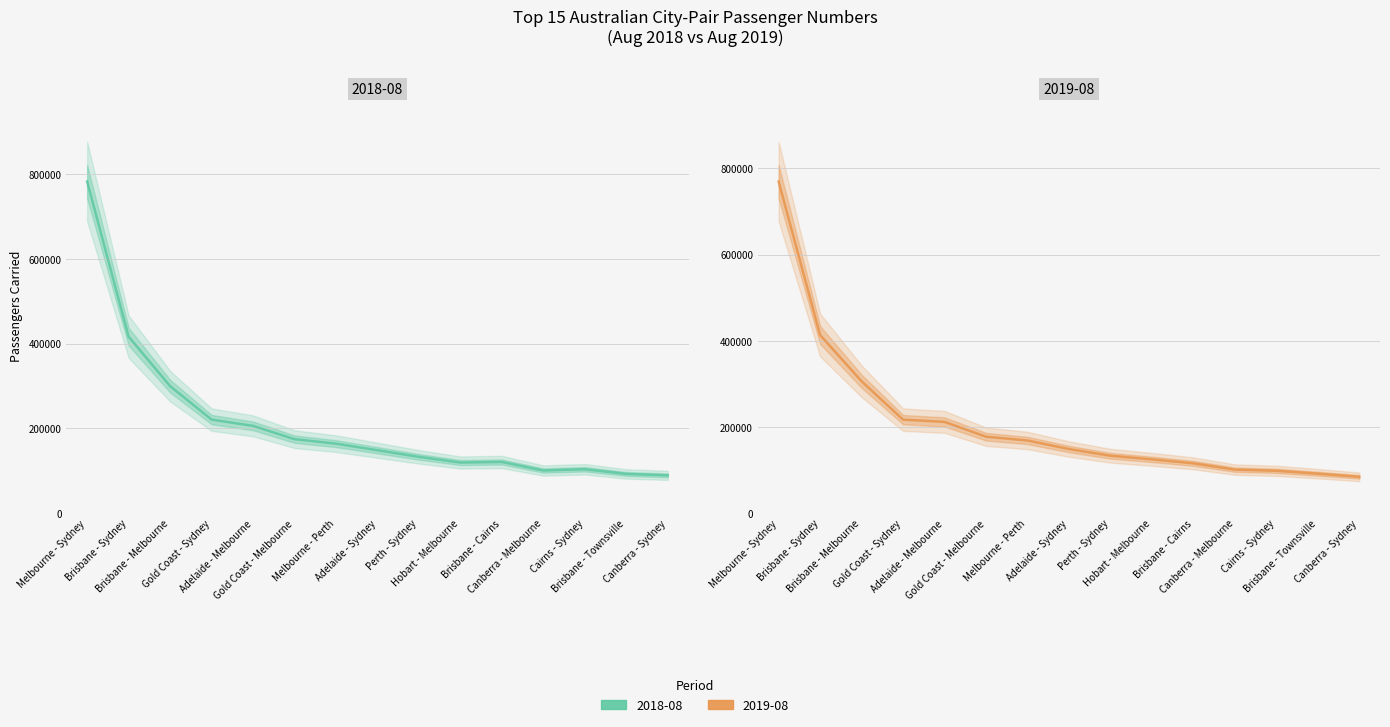

What are all the series names shown in the legend?

2018-08, 2019-08